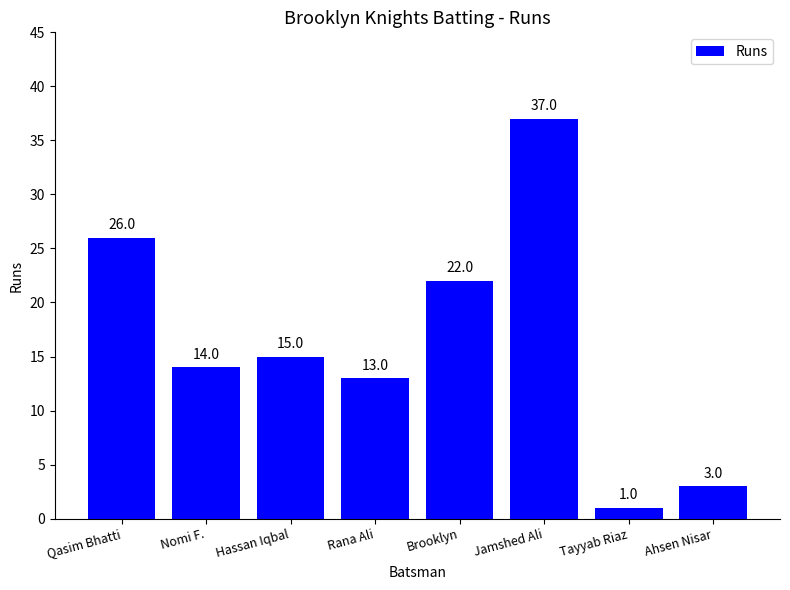

What is the smallest value displayed?

1